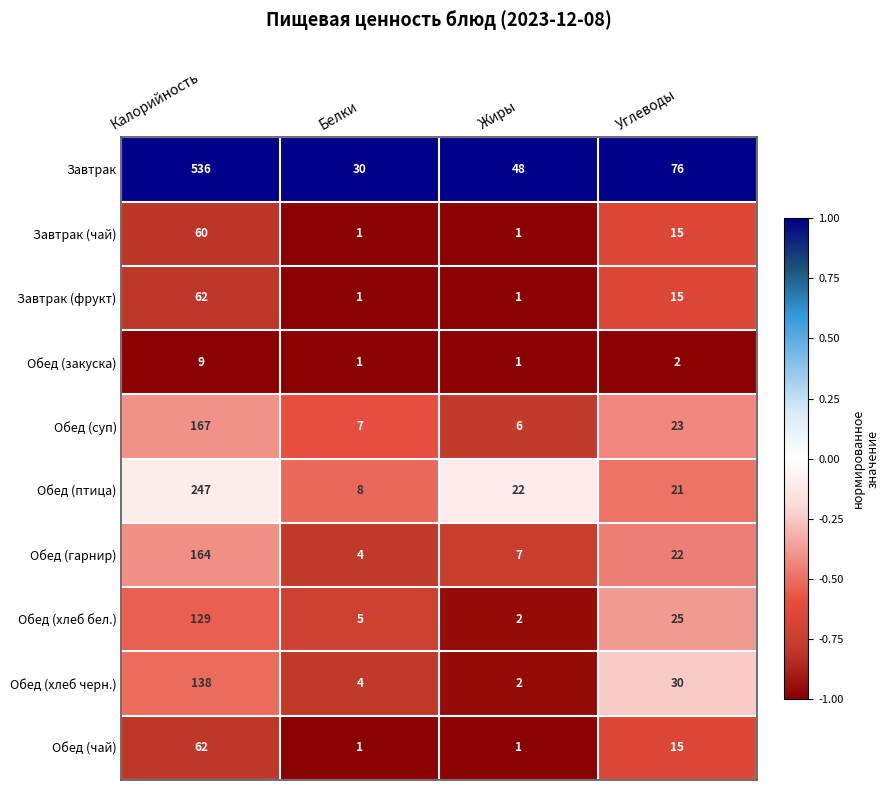

What is the difference between the second highest and minimum values in the Обед (птица) series?

14